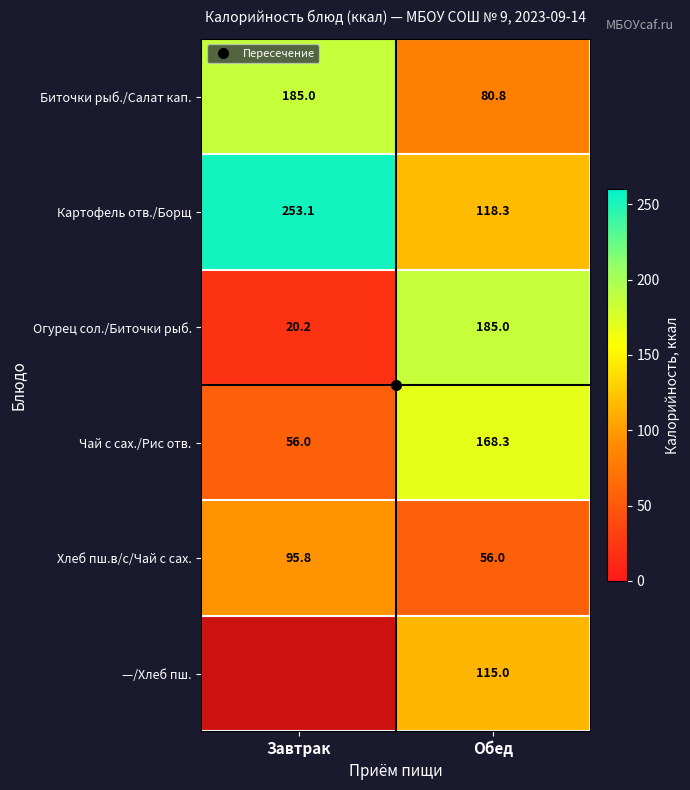

What value does the Чай с сах./Рис отв. series have at Завтрак?

56.0